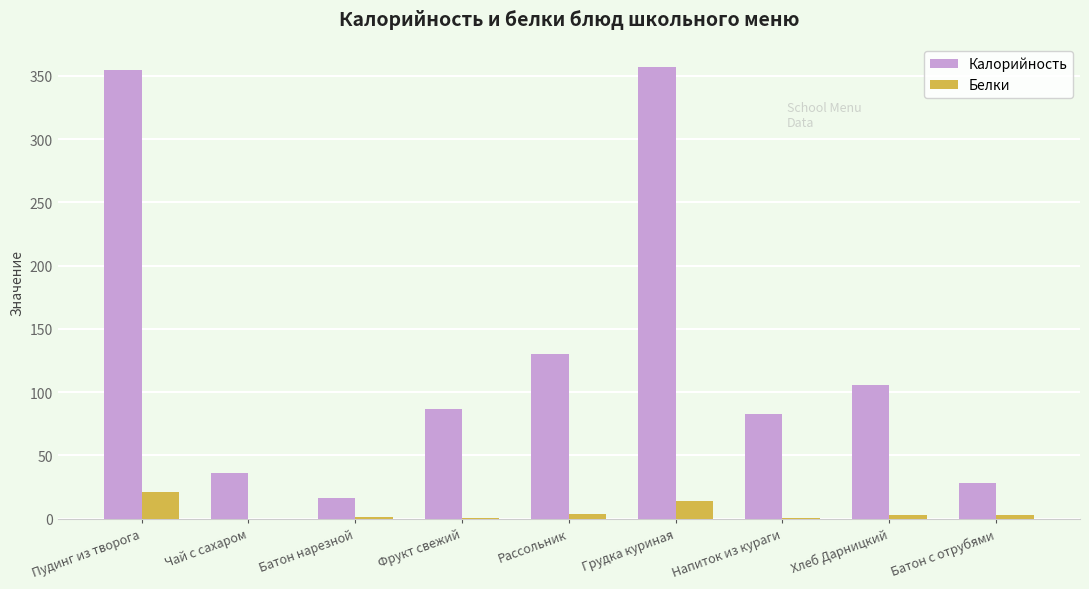

How many groups of bars are there?

9